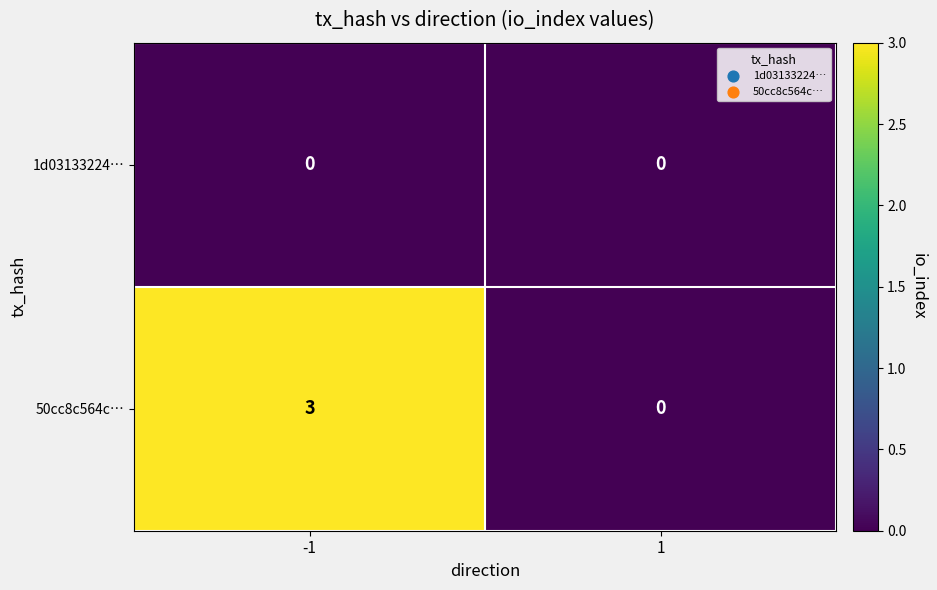

Reading right to left, list all the values displayed in this chart.

1d03133224…: 1=0	-1=0
50cc8c564c…: 1=0	-1=3